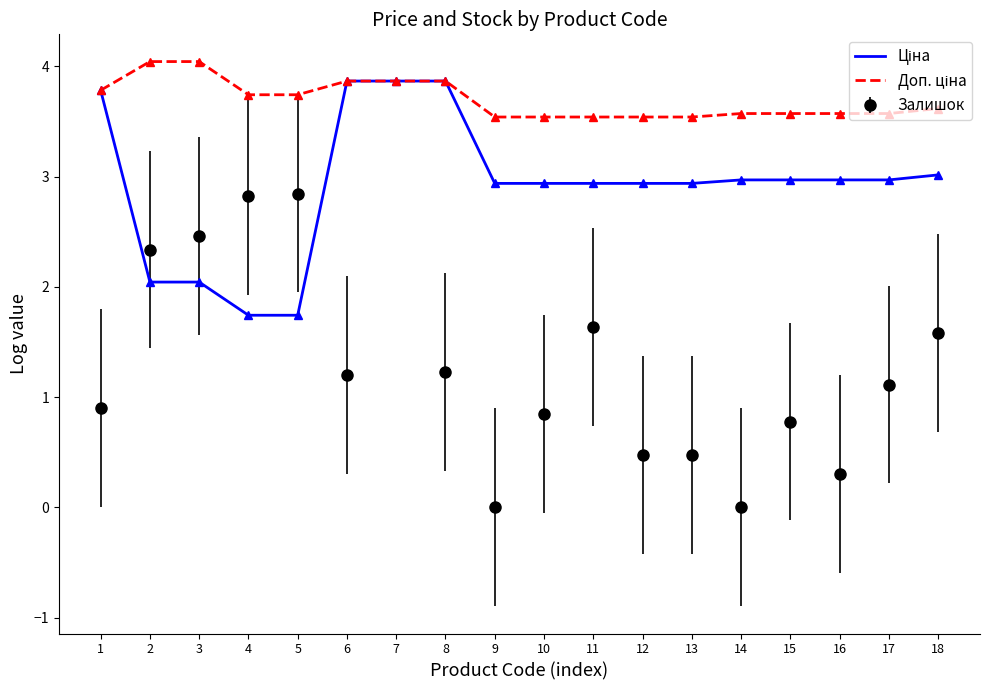

At which category is the sum across all series the highest?

6